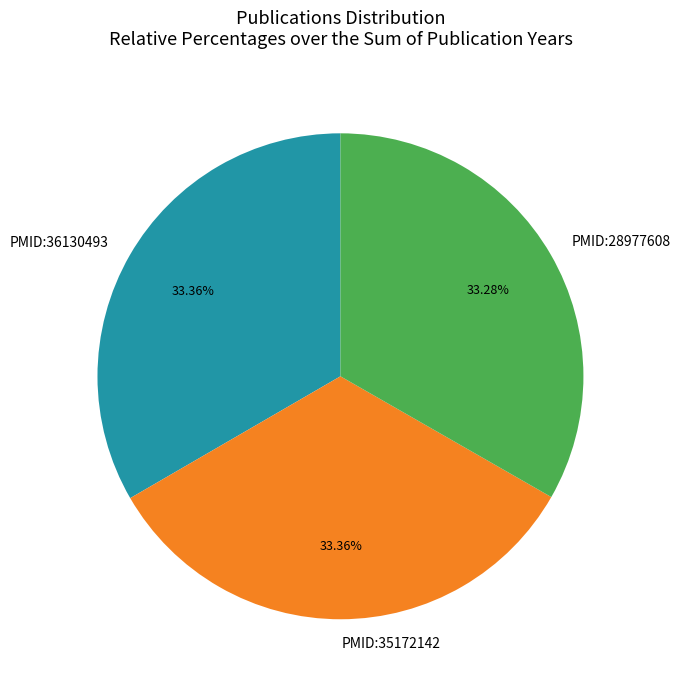

To the nearest percent, what percentage of the pie is PMID:28977608?

33%